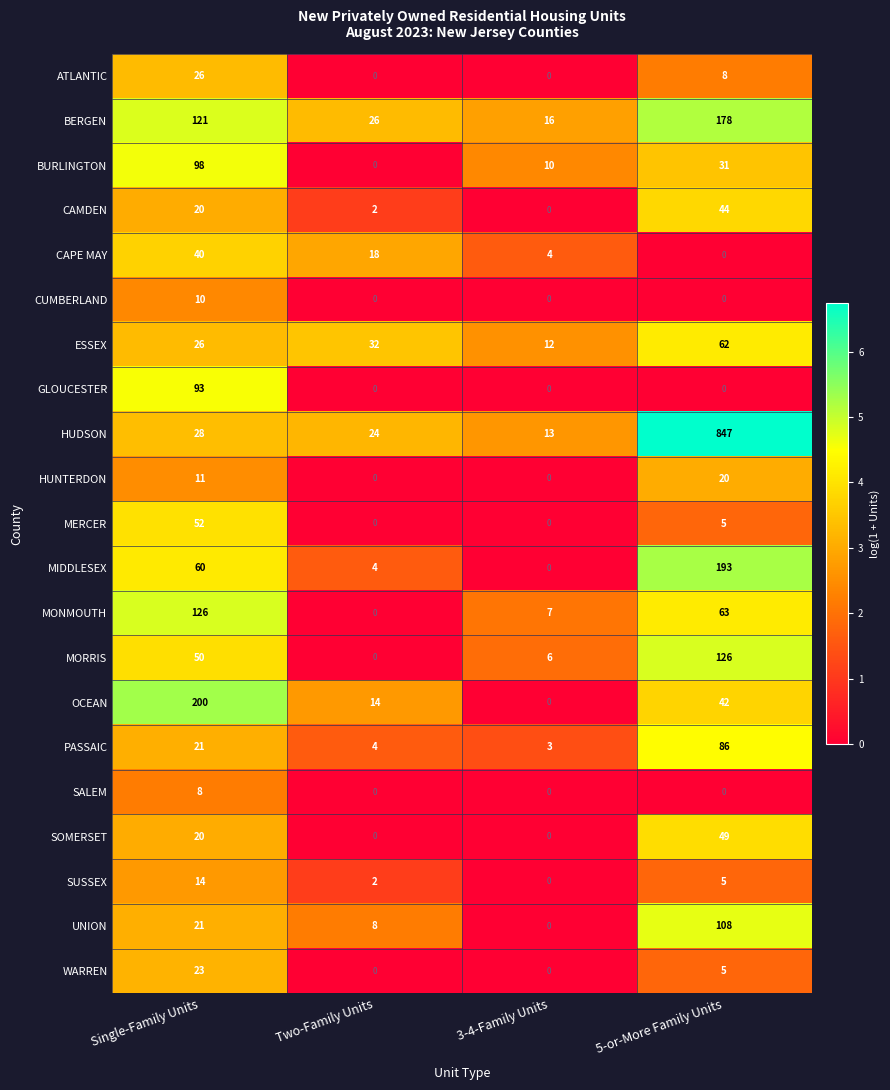

At which label is MORRIS closest to 63?

Single-Family Units